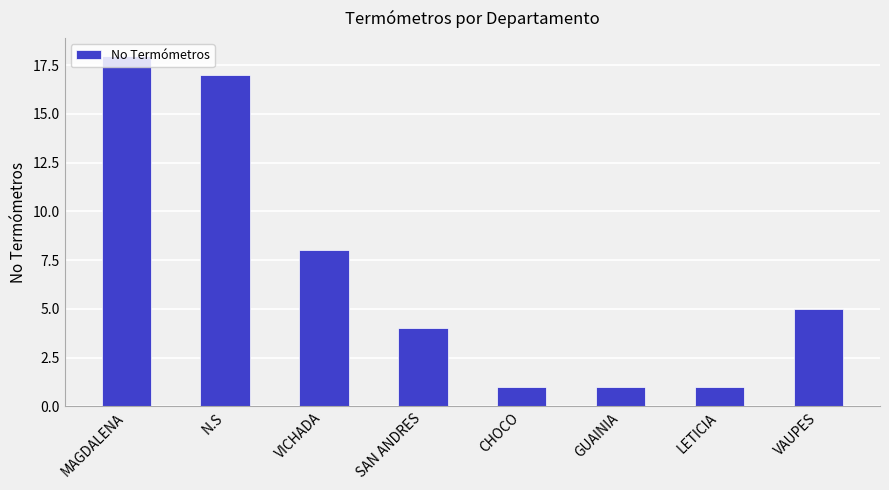

What is the minimum value shown in the chart?

1